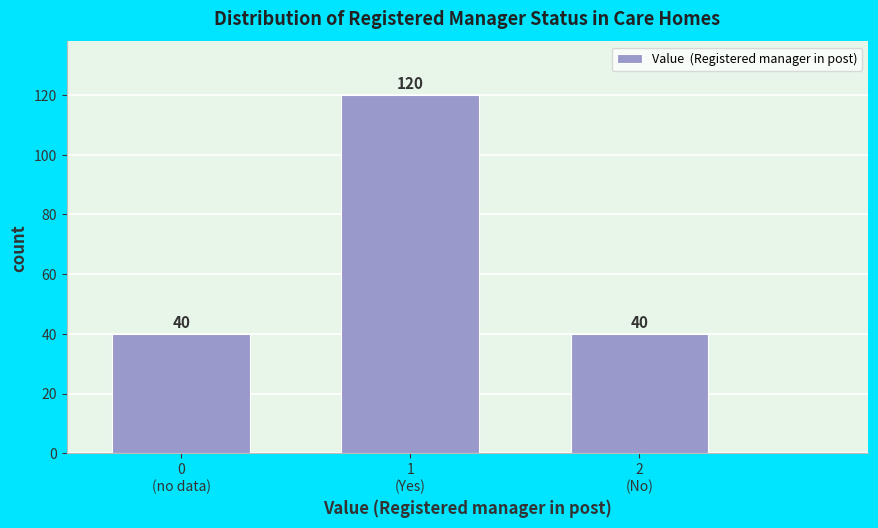

Reading left to right, transcribe all the data shown in this chart.

40	120	40